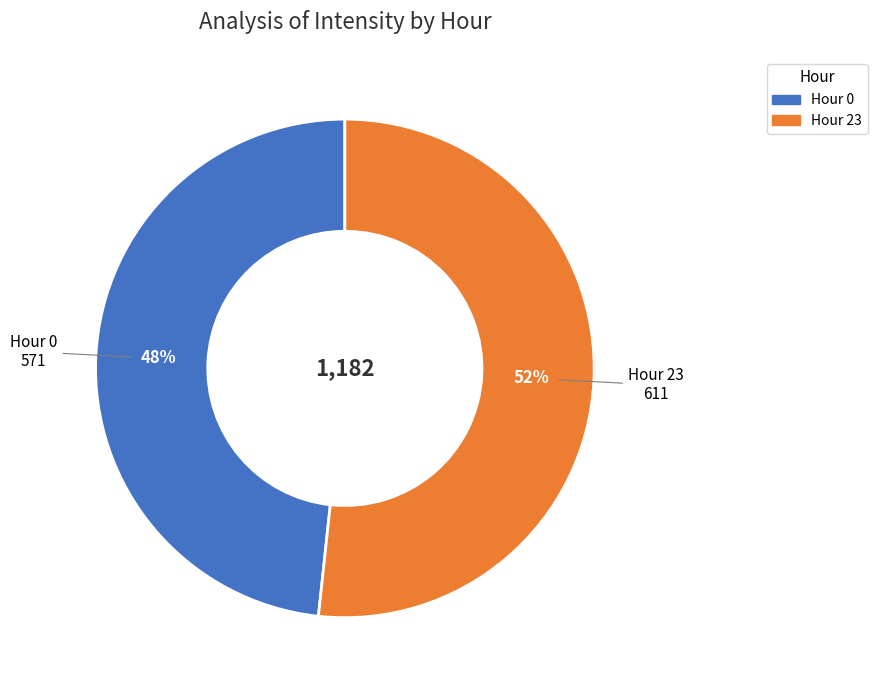

Is there a majority slice in this chart?

Yes